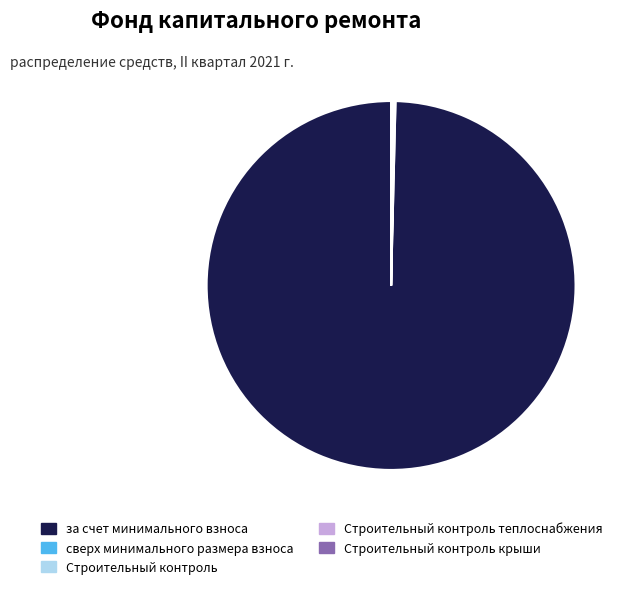

Which category has the biggest portion of the pie?

за счет минимального взноса